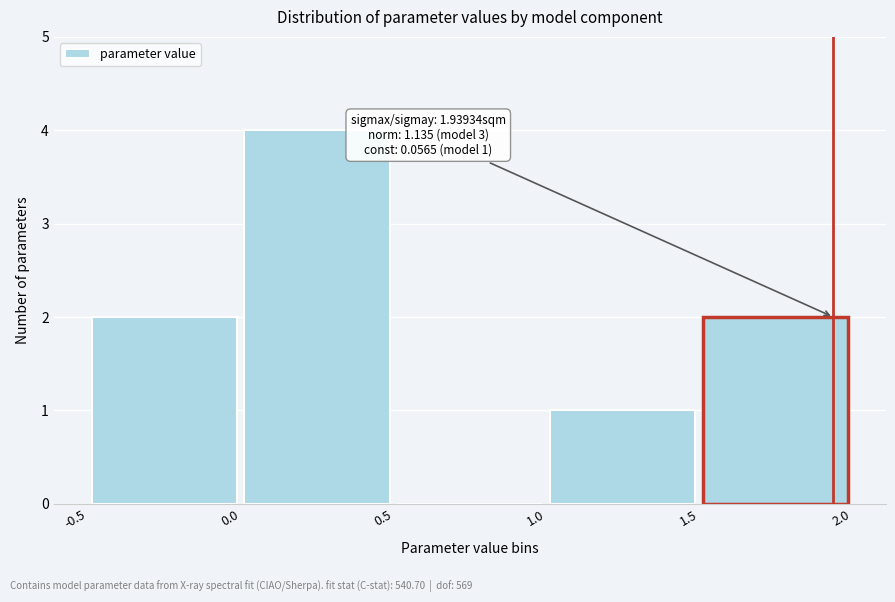

Over which range of the x-axis is the bar tallest?

0.0 to 0.5